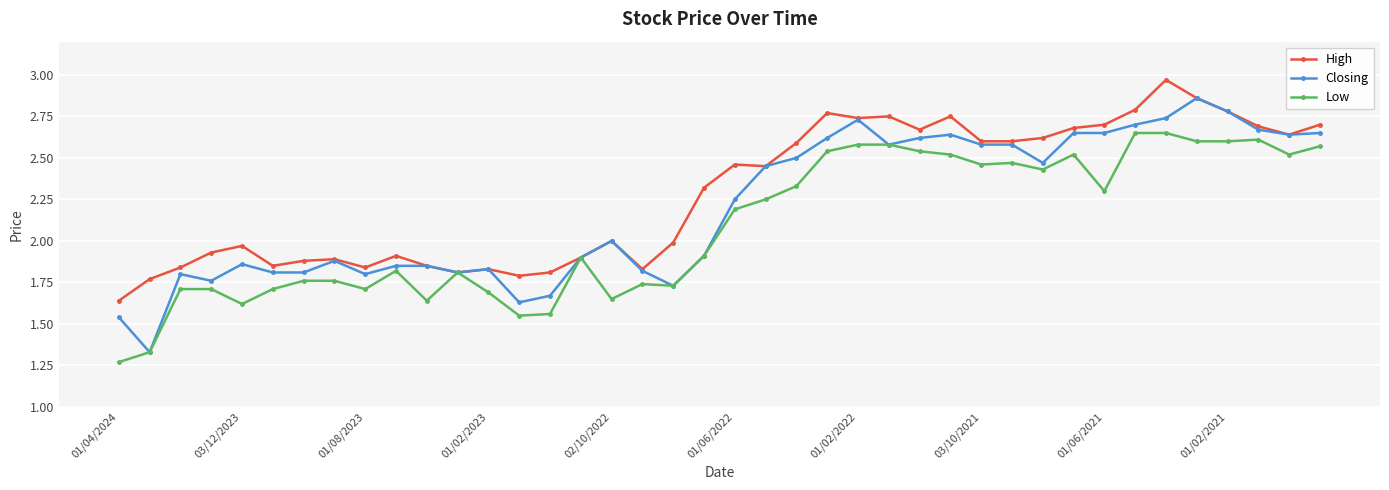

List the series in order of their peak value, highest first.

High, Closing, Low